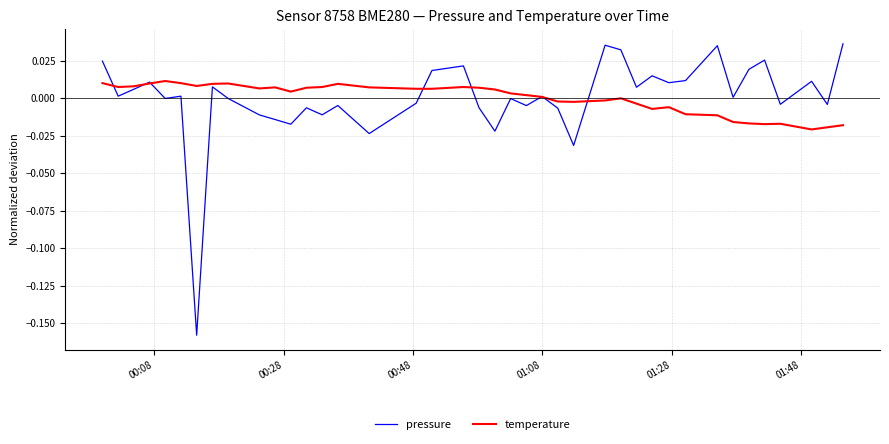

List the series in order of their peak value, lowest first.

temperature, pressure